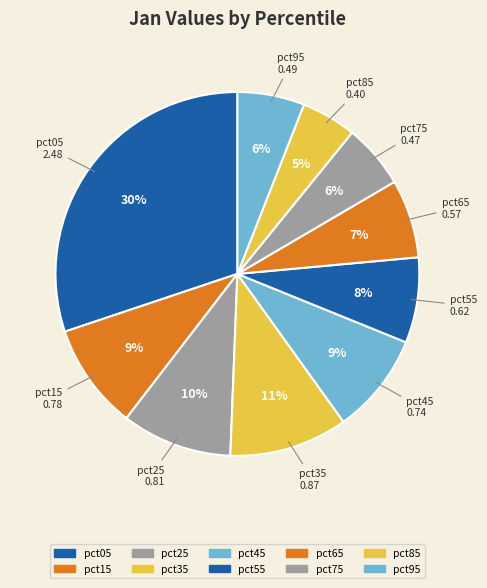

Which category has the biggest portion of the pie?

pct05